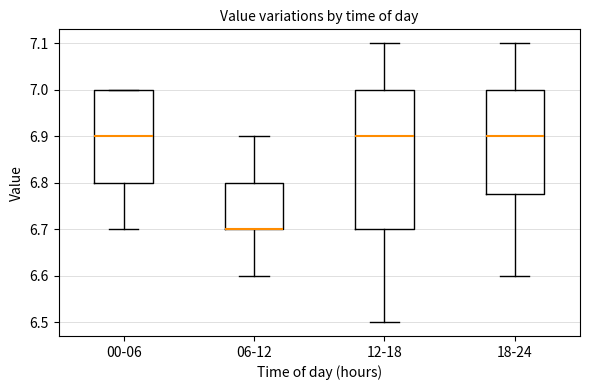

Where is the upper edge of the box for 06-12 on the y-axis? The values are not printed on the chart, so give them approximately, as read against the axis.

6.80